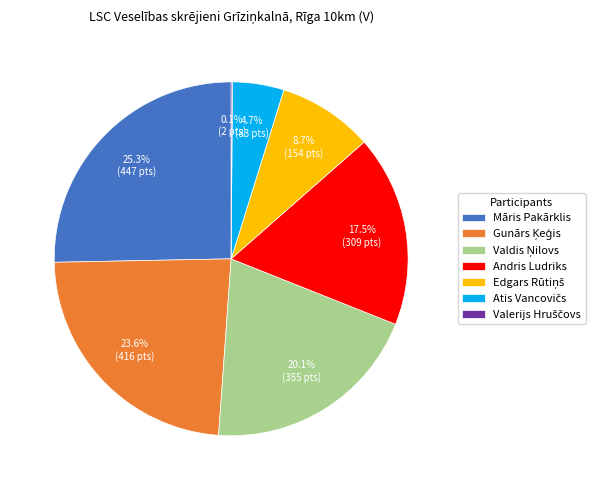

Is there a majority slice in this chart?

No